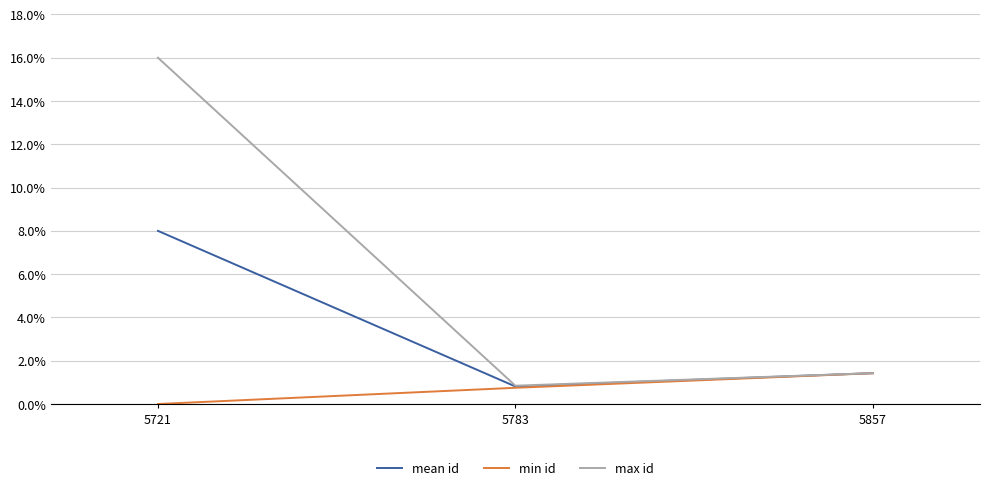

What are all the series names shown in the legend?

mean id, min id, max id